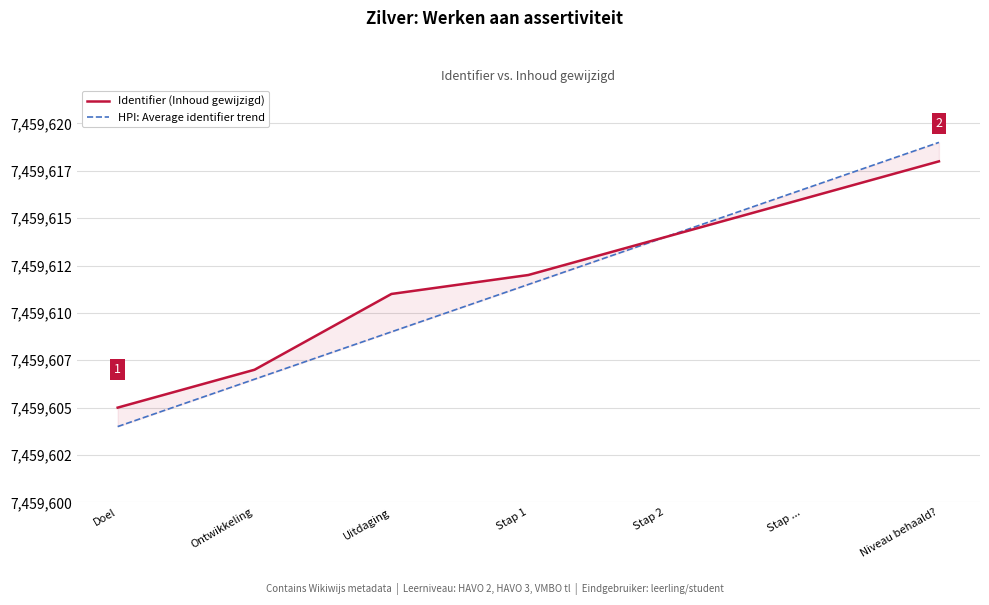

How many lines are shown in the chart?

2